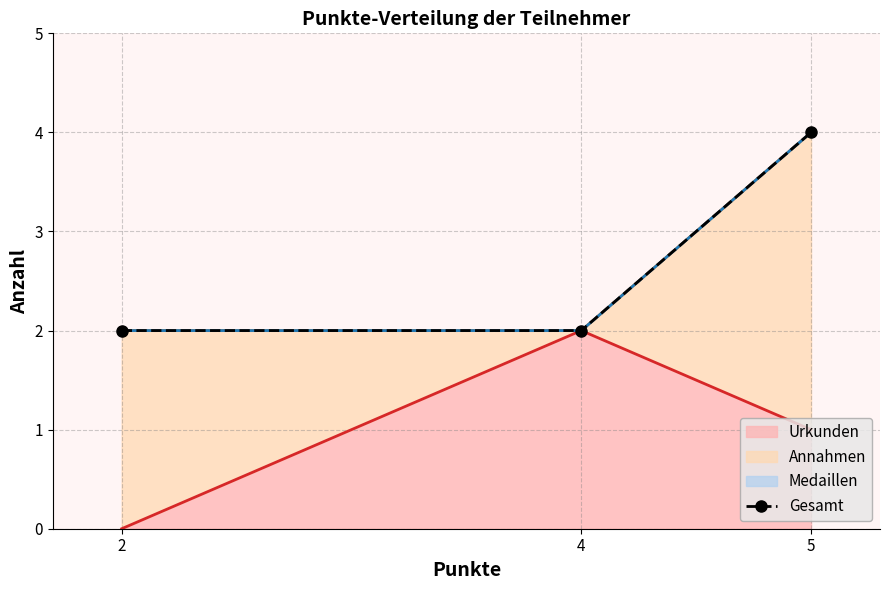

Rank the categories by value from lowest to highest.

2, 4, 5